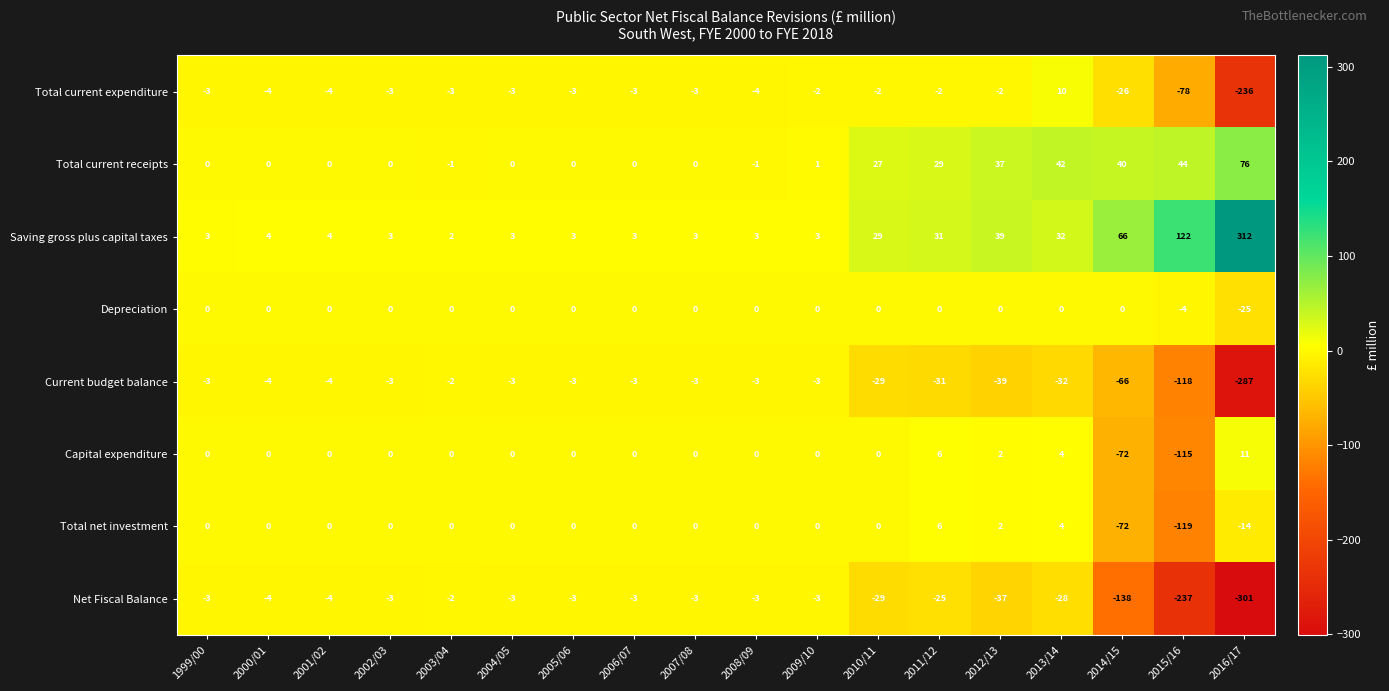

At which label is Depreciation closest to -12?

2015/16